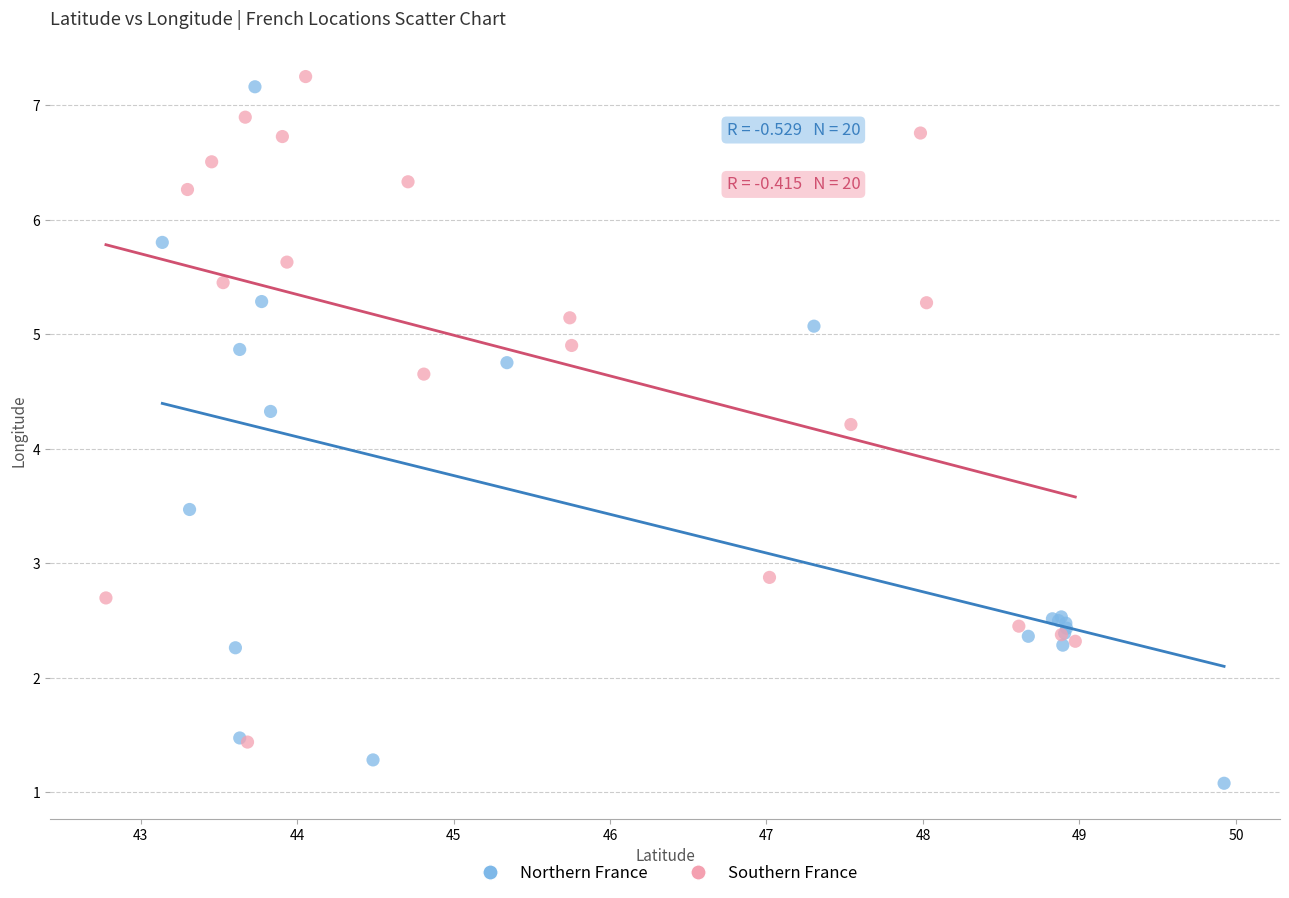

Which series contains the lowest Y value?

Northern France